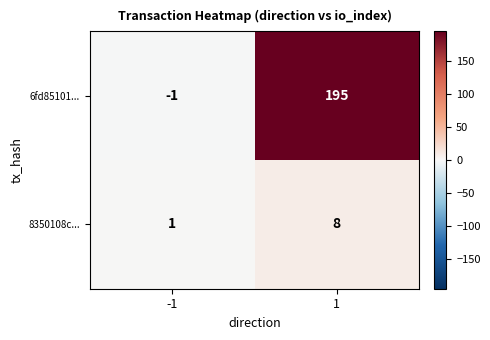

The value of 6fd85101... at 1 is 320. True or false?

False